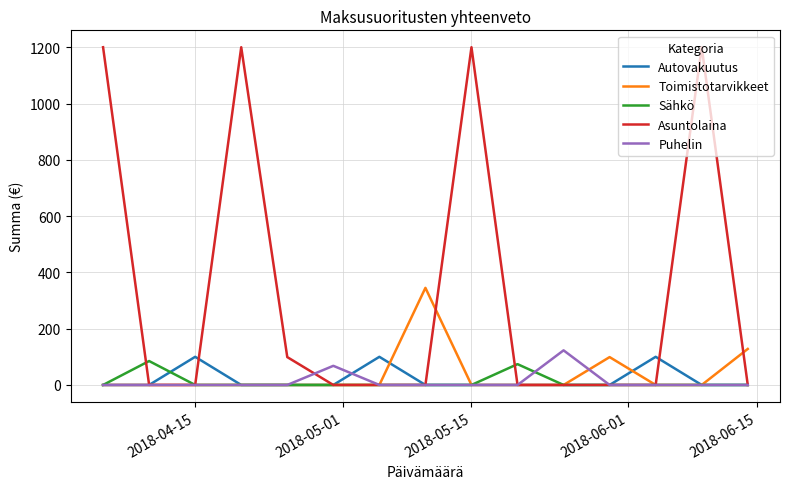

What is the maximum value shown in the chart?

1200